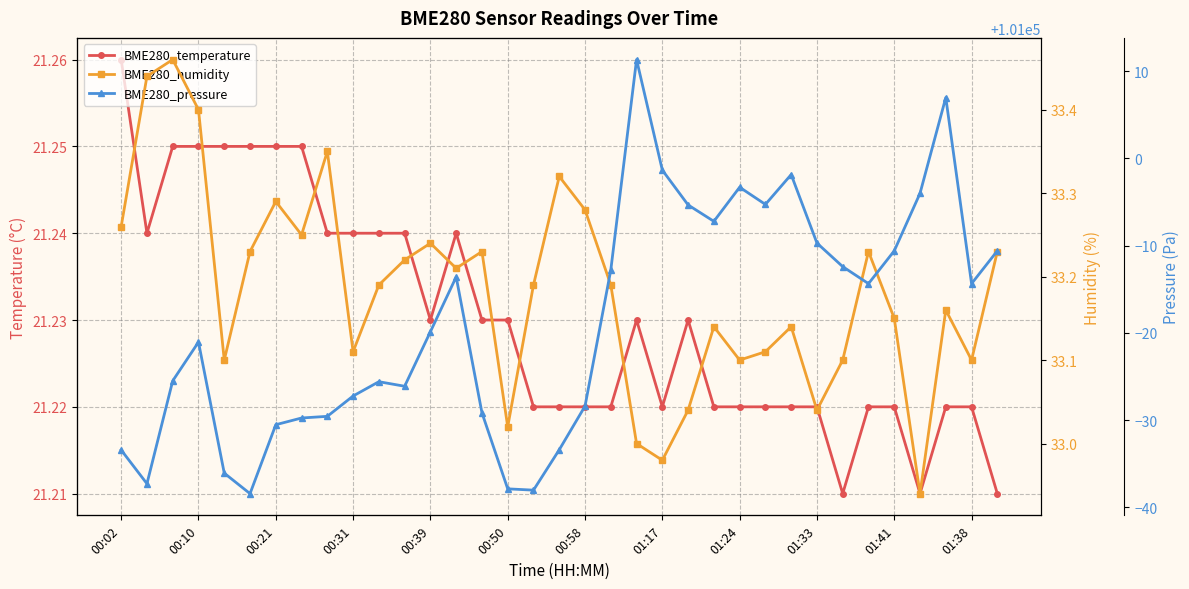

Which series has the largest range (max minus min)?

BME280_pressure